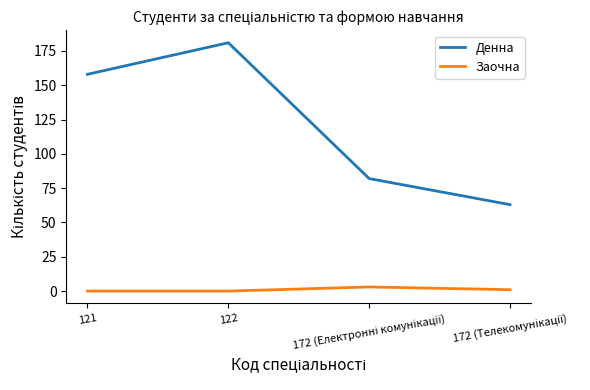

How many interior local peaks does the Денна series have?

1